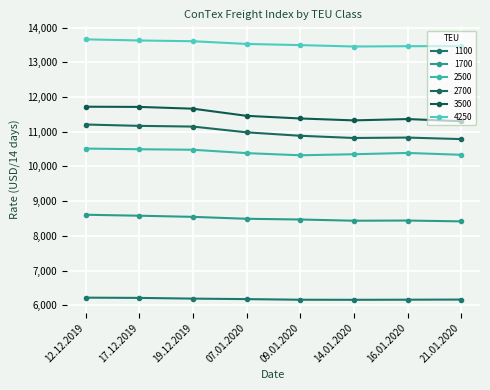

Which series has the largest total across all categories?

4250